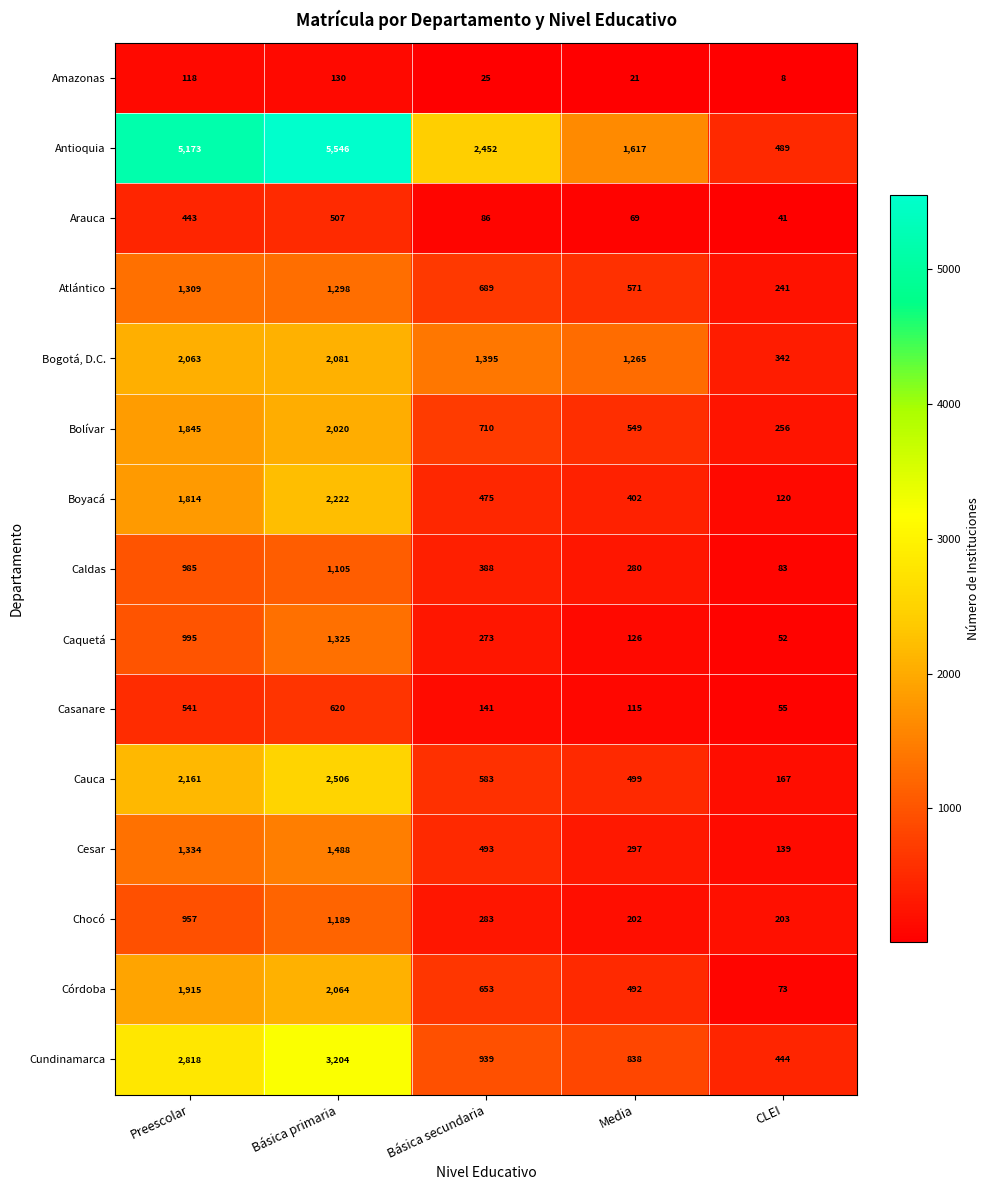

What is the spread (max minus min) of values at Preescolar?

5055